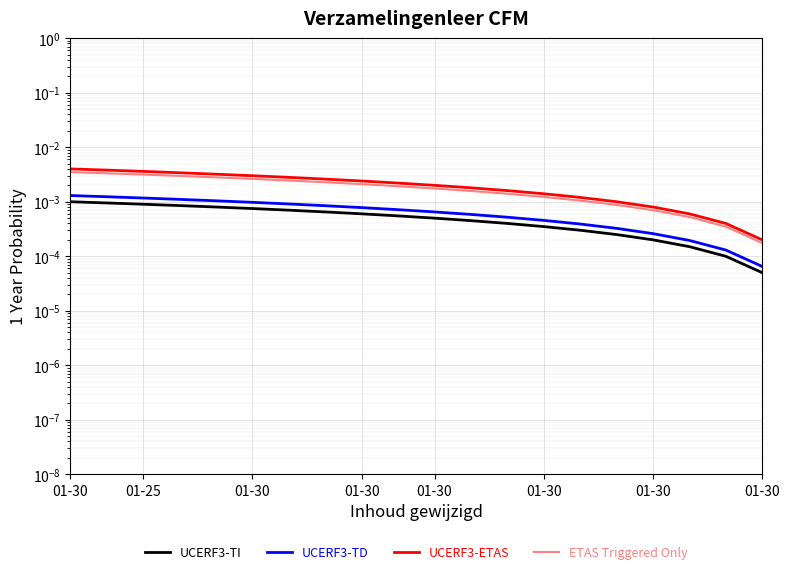

Is the value of UCERF3-ETAS at 16 greater than the value of UCERF3-TI at 01-30?

No